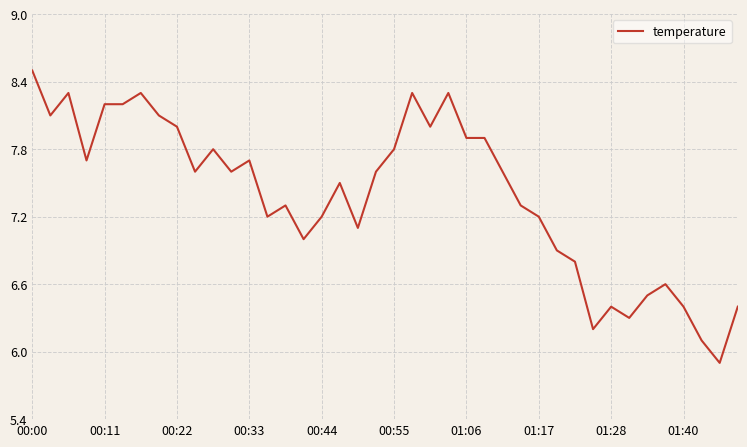

Does the chart have visible grid lines?

Yes